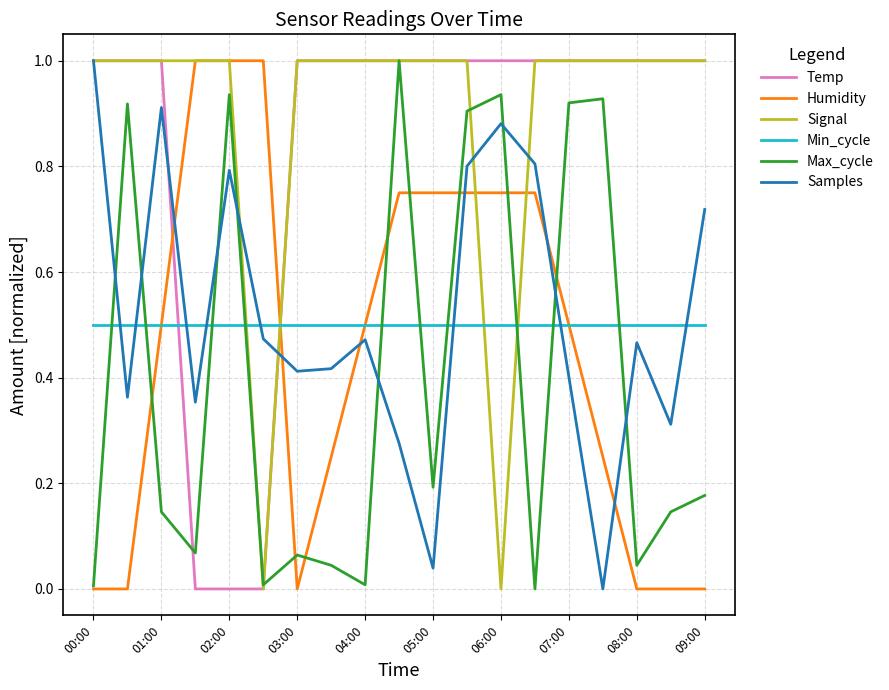

True or false: Min_cycle and Max_cycle cross at least once.

True